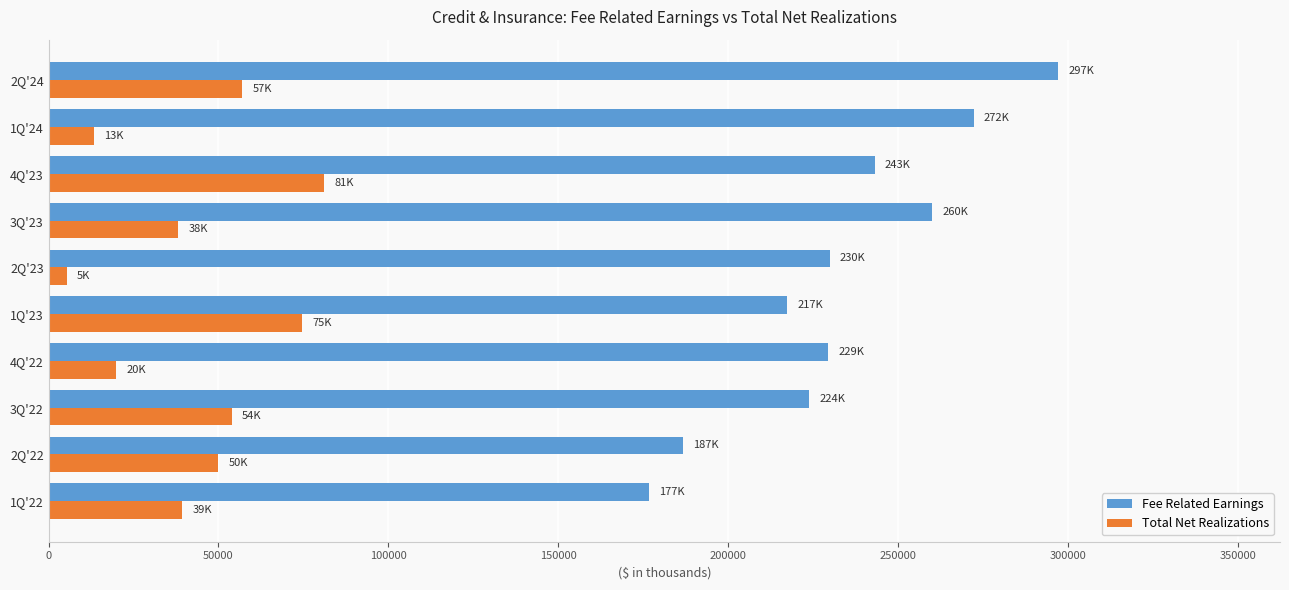

What is the minimum value shown in the chart?

5378